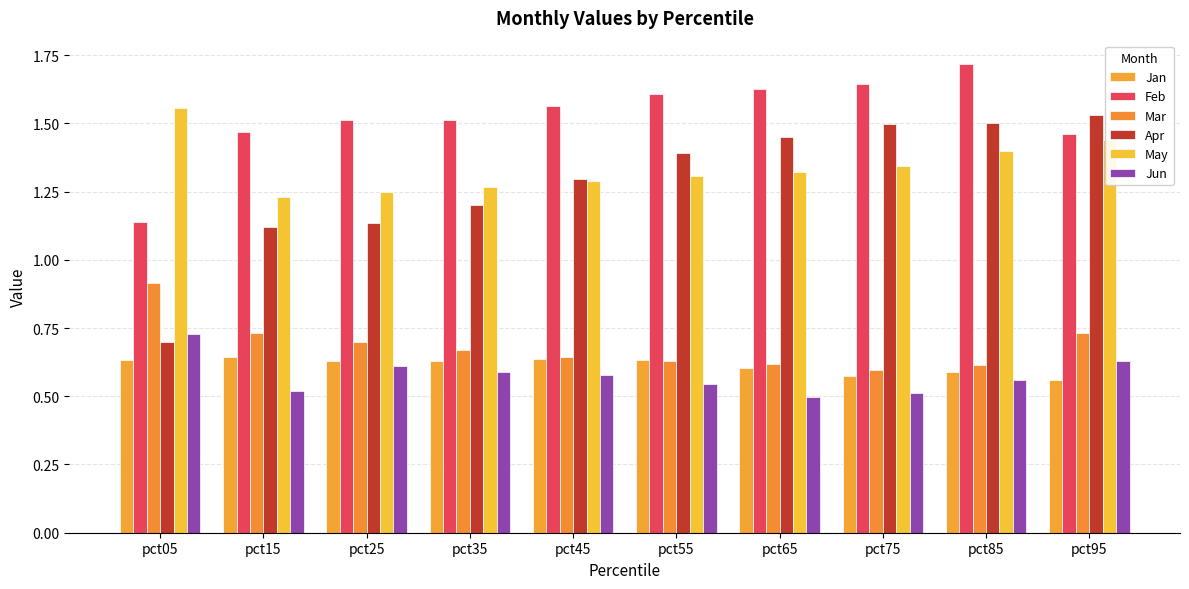

Does the chart contain stacked bars?

No